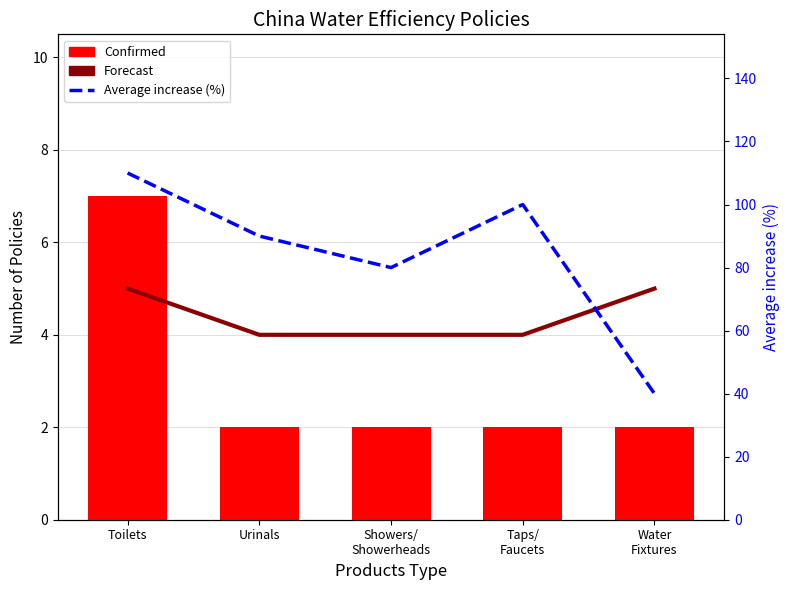

List the labels in order of Confirmed value, largest first.

Toilets, Urinals, Showers/
Showerheads, Taps/
Faucets, Water
Fixtures